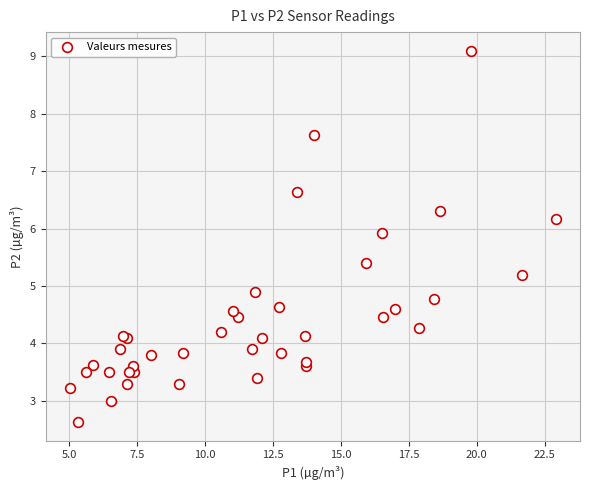

What Y value in the scatter plot is closest to 5?

4.9